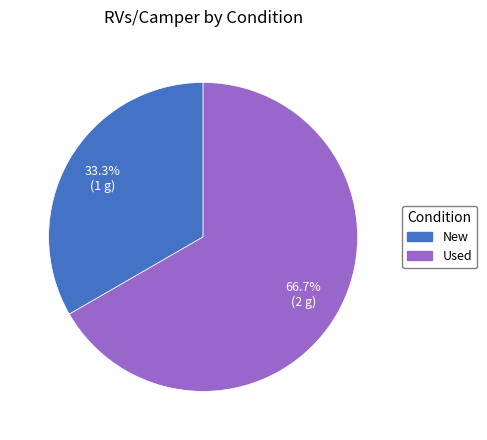

Is it true that Used is 67% of the pie?

True